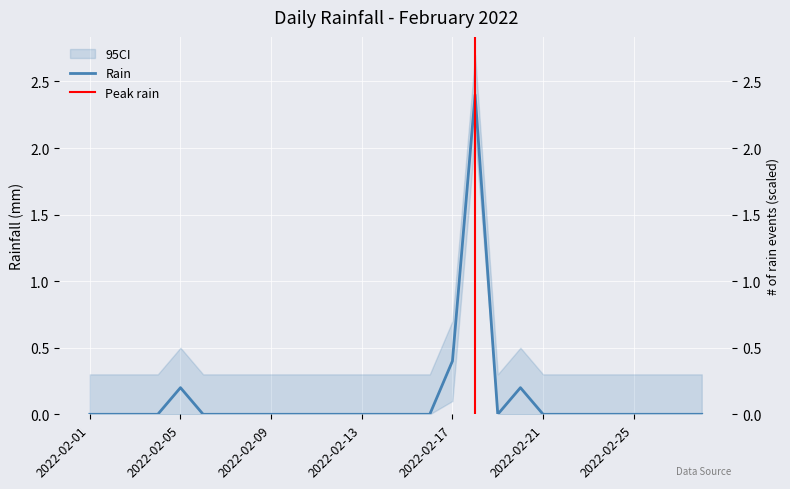

Which label corresponds to the smallest value in the chart?

2022-02-01